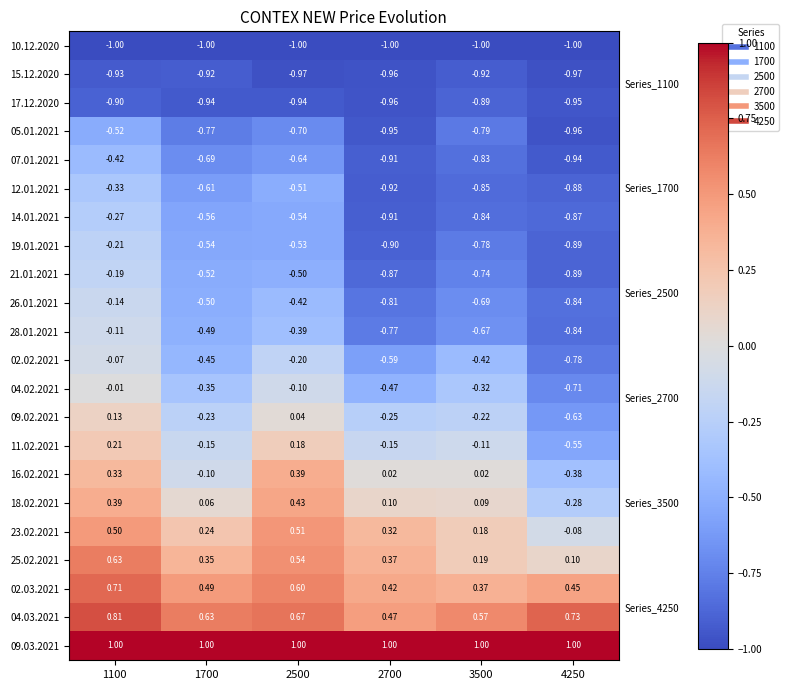

Reading left to right, what are all the values shown in this chart?

10.12.2020: 1100=-1.0	1700=-1.0	2500=-1.0	2700=-1.0	3500=-1.0	4250=-1.0
15.12.2020: 1100=-0.9	1700=-0.9	2500=-1.0	2700=-1.0	3500=-0.9	4250=-1.0
17.12.2020: 1100=-0.9	1700=-0.9	2500=-0.9	2700=-1.0	3500=-0.9	4250=-0.9
05.01.2021: 1100=-0.5	1700=-0.8	2500=-0.7	2700=-0.9	3500=-0.8	4250=-1.0
07.01.2021: 1100=-0.4	1700=-0.7	2500=-0.6	2700=-0.9	3500=-0.8	4250=-0.9
12.01.2021: 1100=-0.3	1700=-0.6	2500=-0.5	2700=-0.9	3500=-0.8	4250=-0.9
14.01.2021: 1100=-0.3	1700=-0.6	2500=-0.5	2700=-0.9	3500=-0.8	4250=-0.9
19.01.2021: 1100=-0.2	1700=-0.5	2500=-0.5	2700=-0.9	3500=-0.8	4250=-0.9
21.01.2021: 1100=-0.2	1700=-0.5	2500=-0.5	2700=-0.9	3500=-0.7	4250=-0.9
26.01.2021: 1100=-0.1	1700=-0.5	2500=-0.4	2700=-0.8	3500=-0.7	4250=-0.8
28.01.2021: 1100=-0.1	1700=-0.5	2500=-0.4	2700=-0.8	3500=-0.7	4250=-0.8
02.02.2021: 1100=-0.1	1700=-0.5	2500=-0.2	2700=-0.6	3500=-0.4	4250=-0.8
04.02.2021: 1100=-0.0	1700=-0.3	2500=-0.1	2700=-0.5	3500=-0.3	4250=-0.7
09.02.2021: 1100=0.1	1700=-0.2	2500=0.0	2700=-0.2	3500=-0.2	4250=-0.6
11.02.2021: 1100=0.2	1700=-0.1	2500=0.2	2700=-0.1	3500=-0.1	4250=-0.6
16.02.2021: 1100=0.3	1700=-0.1	2500=0.4	2700=0.0	3500=0.0	4250=-0.4
18.02.2021: 1100=0.4	1700=0.1	2500=0.4	2700=0.1	3500=0.1	4250=-0.3
23.02.2021: 1100=0.5	1700=0.2	2500=0.5	2700=0.3	3500=0.2	4250=-0.1
25.02.2021: 1100=0.6	1700=0.3	2500=0.5	2700=0.4	3500=0.2	4250=0.1
02.03.2021: 1100=0.7	1700=0.5	2500=0.6	2700=0.4	3500=0.4	4250=0.5
04.03.2021: 1100=0.8	1700=0.6	2500=0.7	2700=0.5	3500=0.6	4250=0.7
09.03.2021: 1100=1.0	1700=1.0	2500=1.0	2700=1.0	3500=1.0	4250=1.0